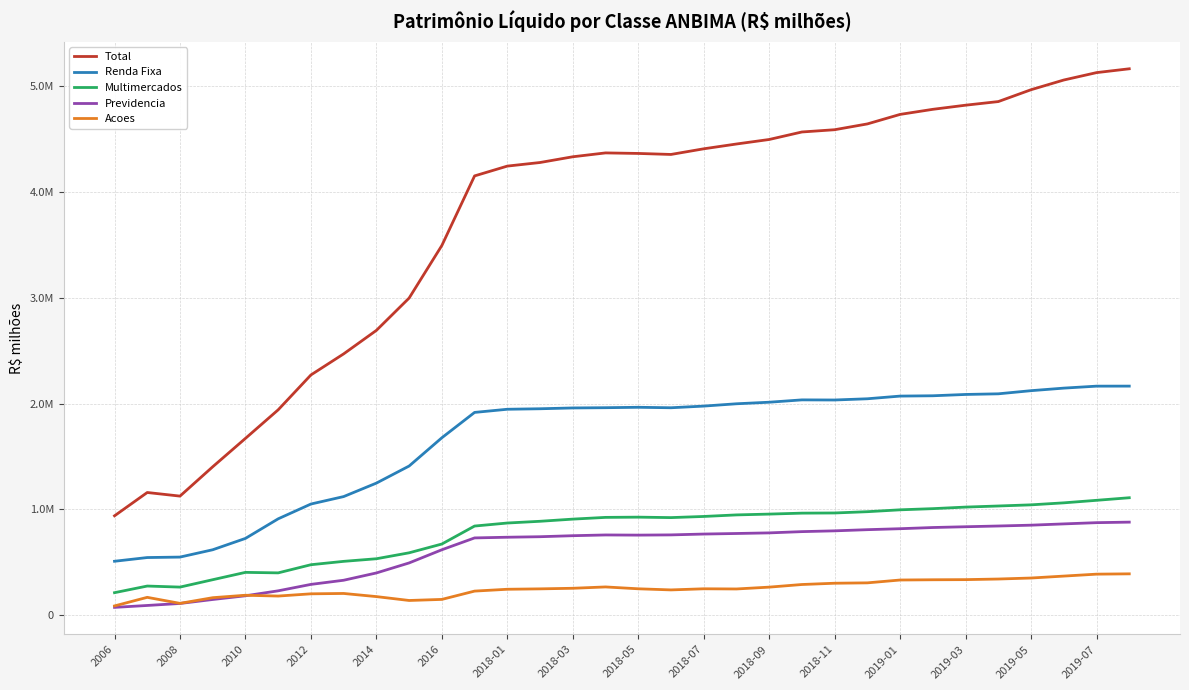

What are all the series names shown in the legend?

Total, Renda Fixa, Multimercados, Previdencia, Acoes